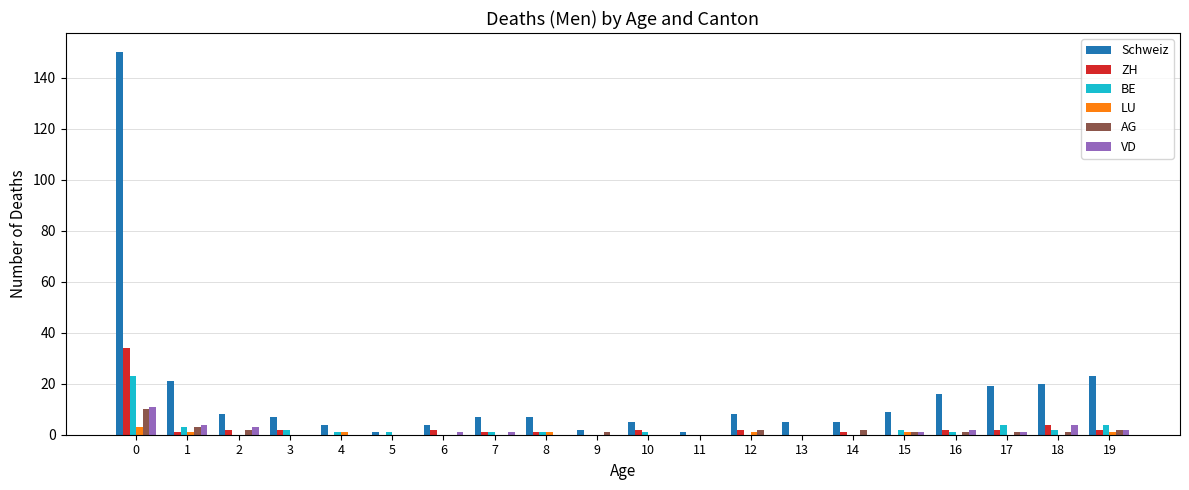

What is the greatest value displayed?

150